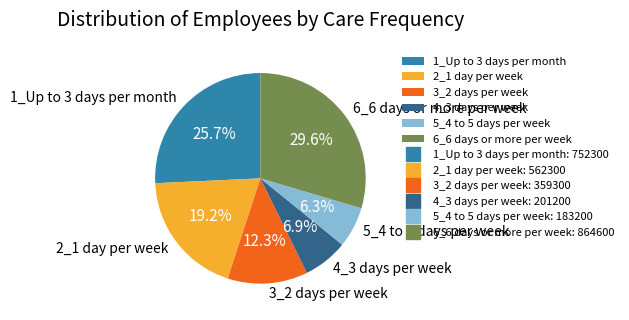

To the nearest percent, what portion does 1_Up to 3 days per month represent?

26%